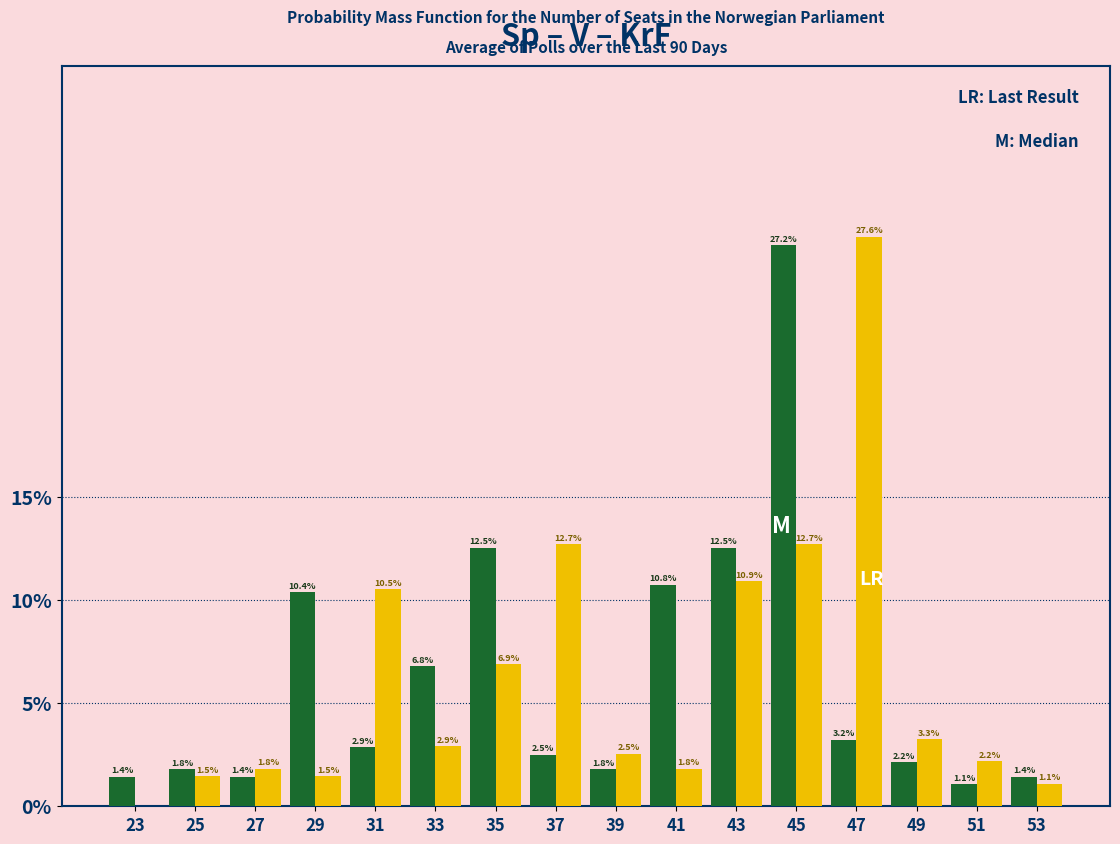

Which category has the highest value across all series?

47